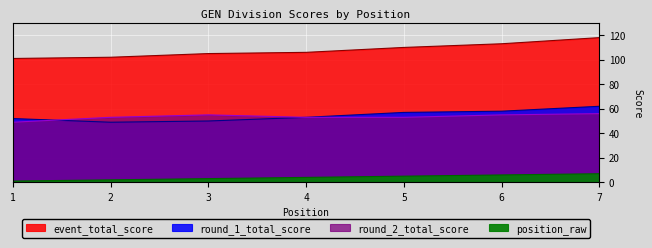

Rank the series at 7 from highest to lowest value.

event_total_score, round_1_total_score, round_2_total_score, position_raw